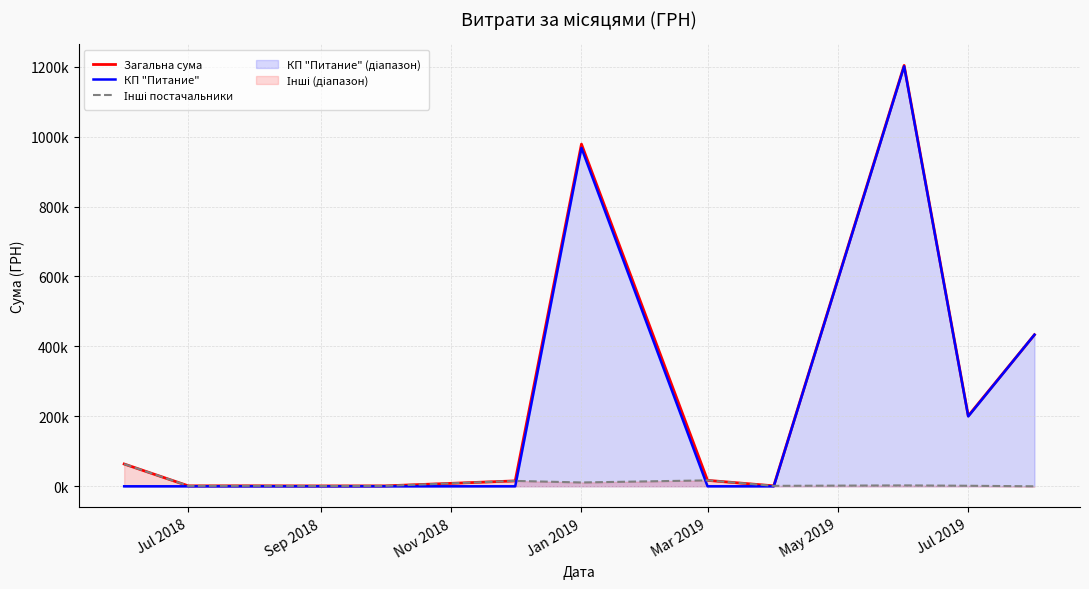

What is the difference between the second highest and minimum values in the Загальна сума series?

977383.5